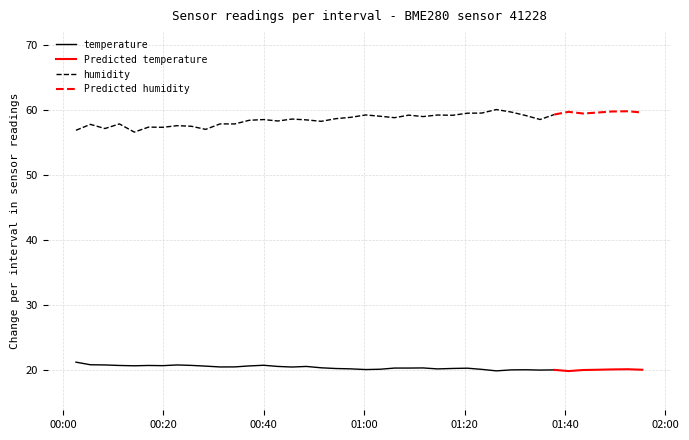

What value does the humidity series have at 8?

57.6